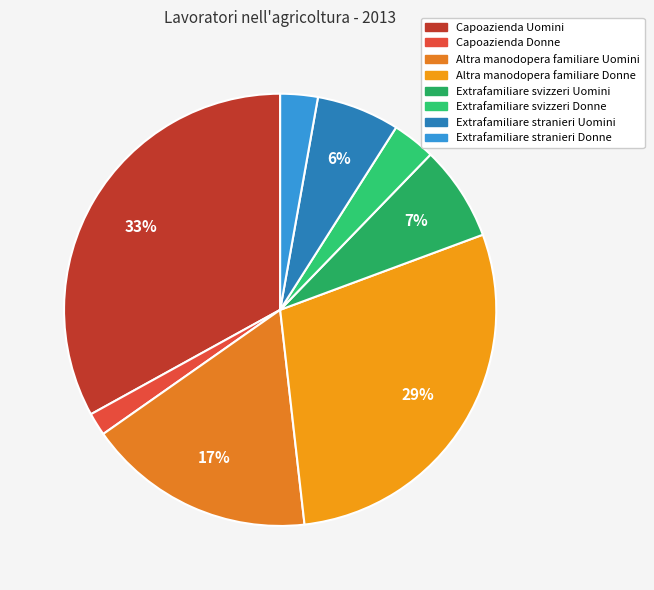

Which category has the smallest portion of the pie?

Capoazienda Donne